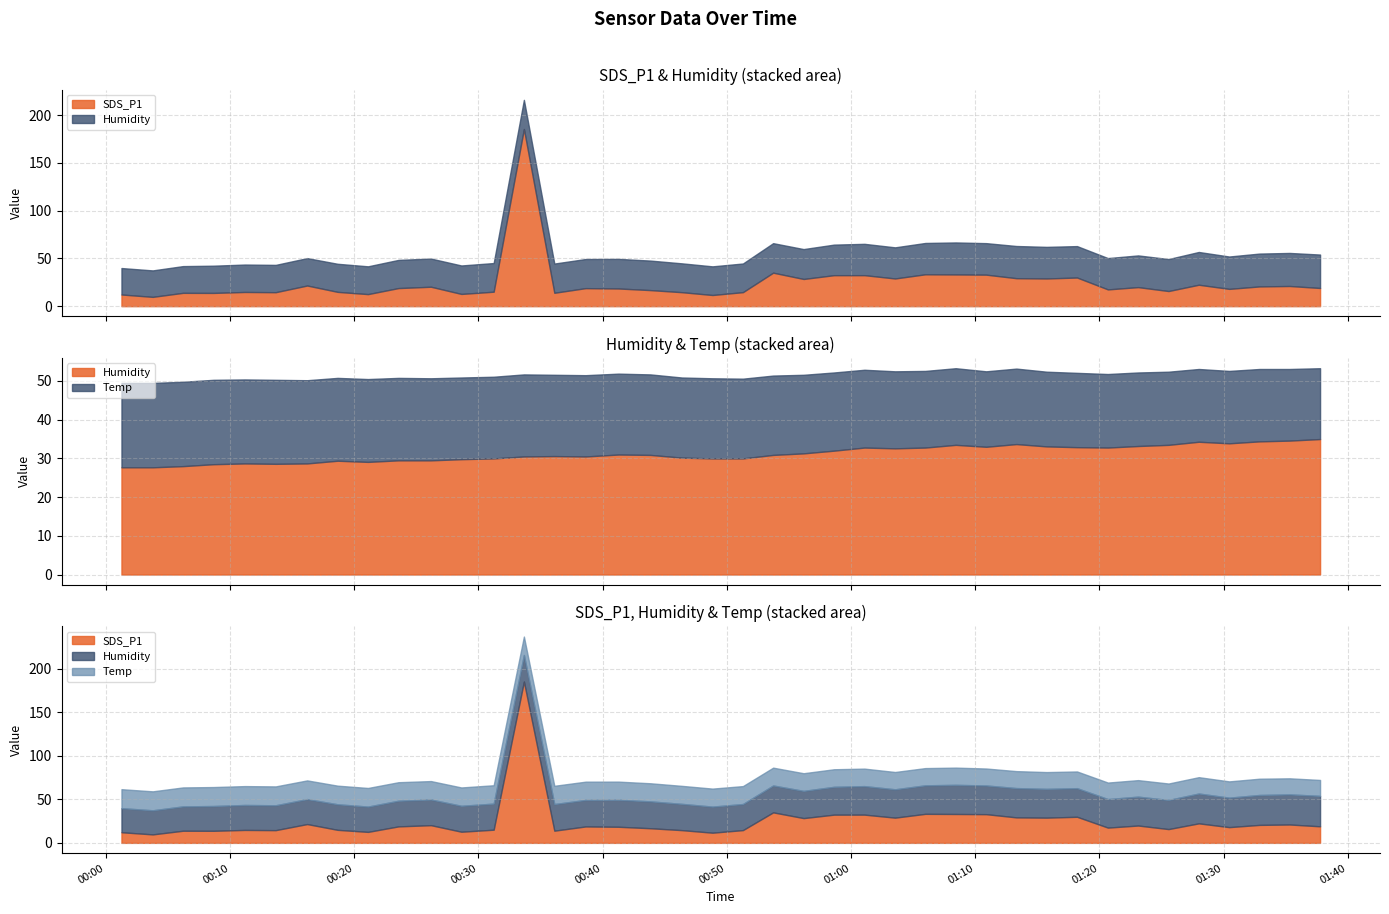

True or false: SDS_P1 has a value of 12.2 at 2023/02/19 00:01:16.

True